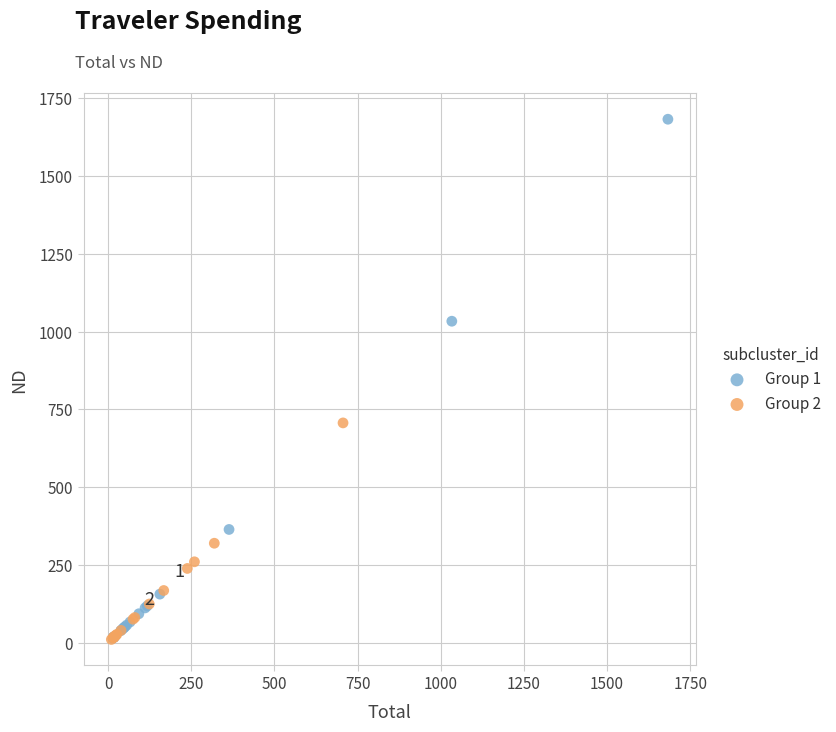

Which series contains the highest Y value?

Group 1